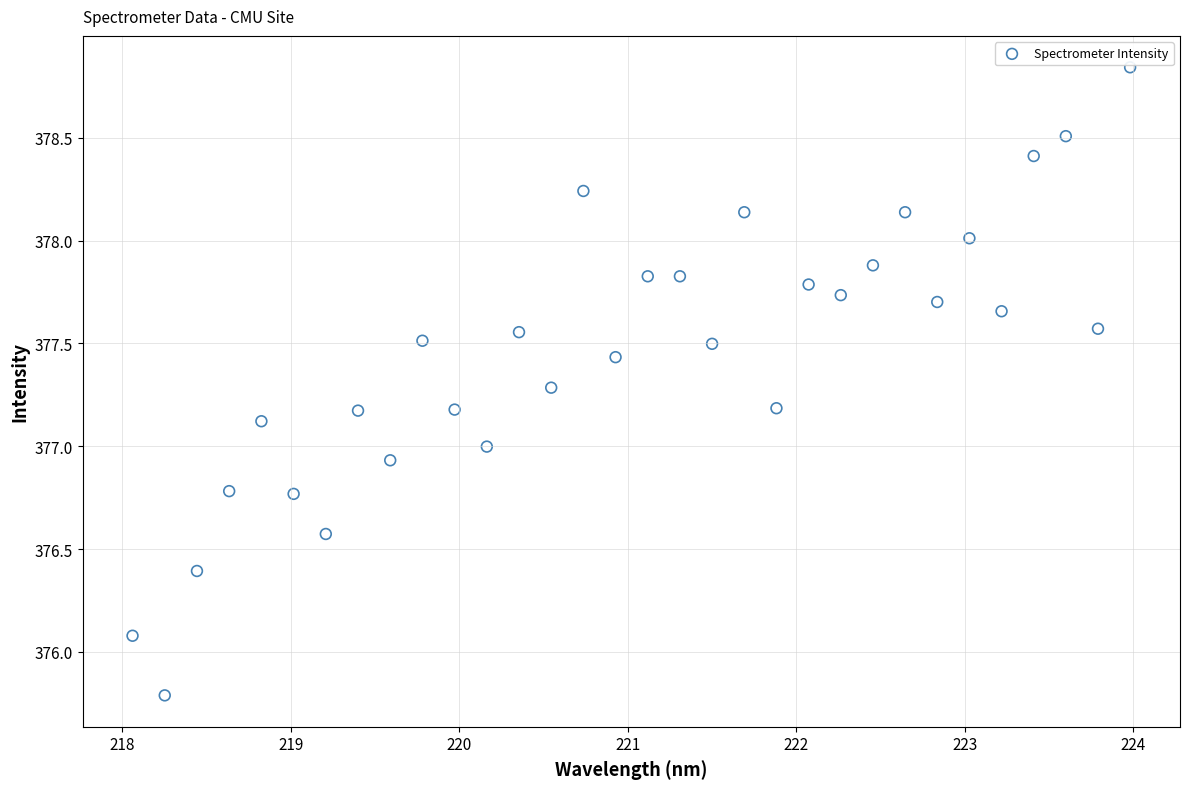

What is the range of Y values (max minus min)?

3.1